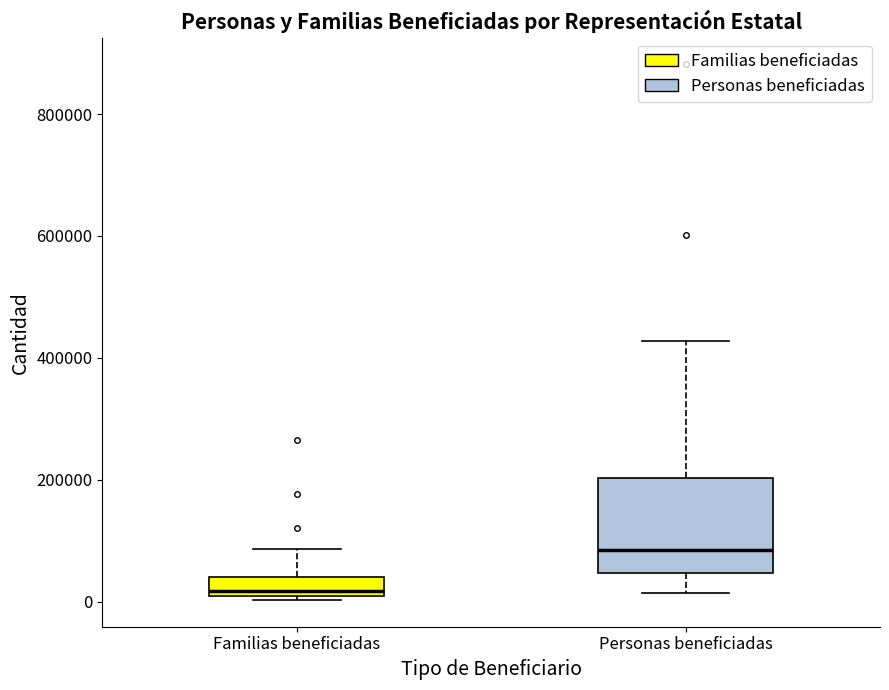

Which box is the tallest, from its lower edge to its upper edge?

Personas beneficiadas